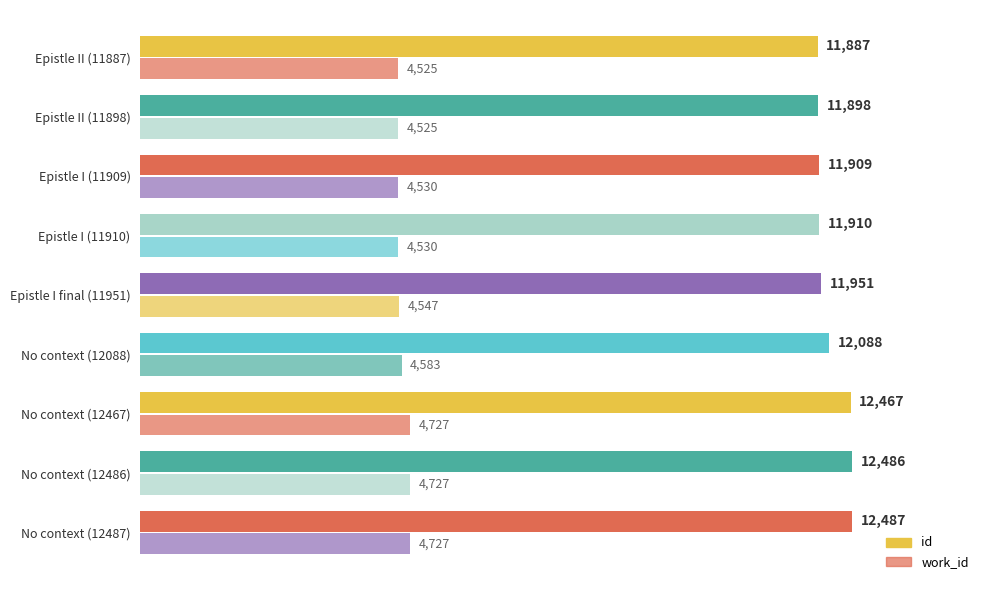

What is the difference between the maximum and minimum values in the id series?

600